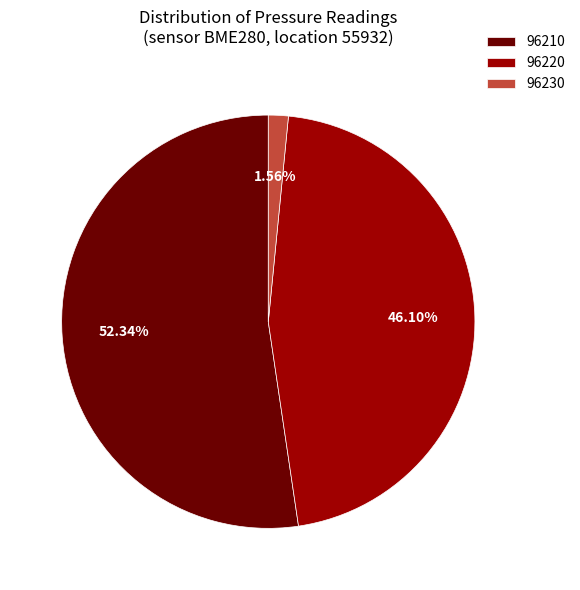

Does 96220 represent more than half of the total?

No